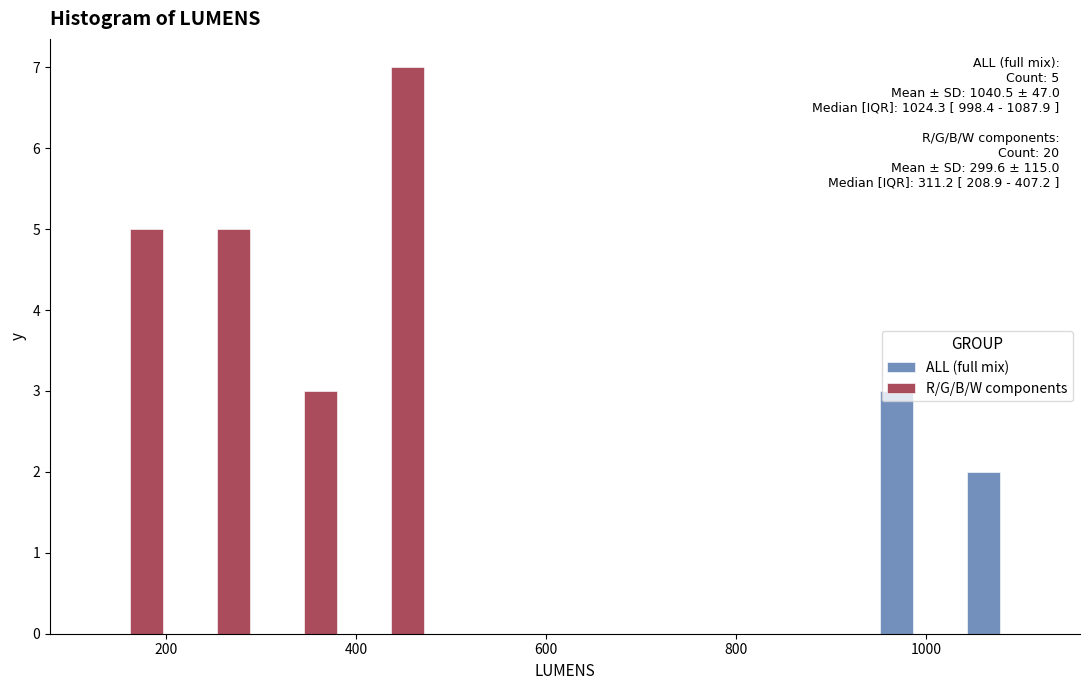

In the ALL (full mix) series, which range on the x-axis has the tallest bar?

940 to 1040